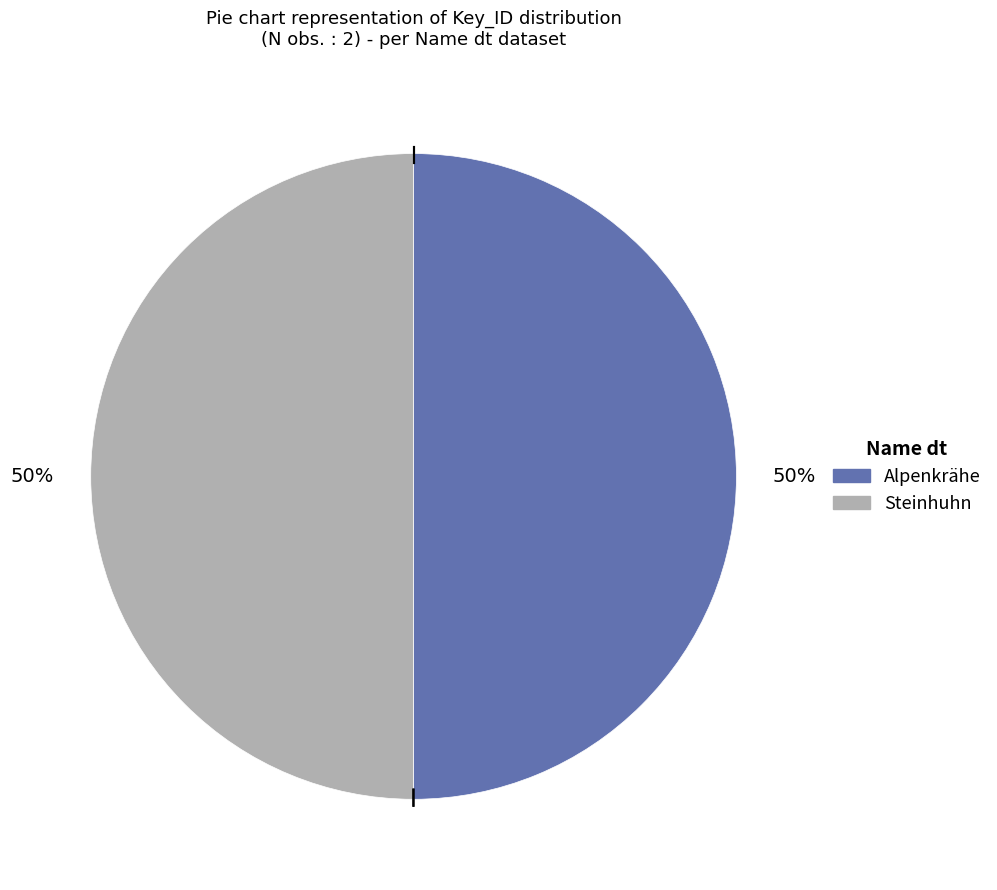

Count the number of slices in the pie.

2